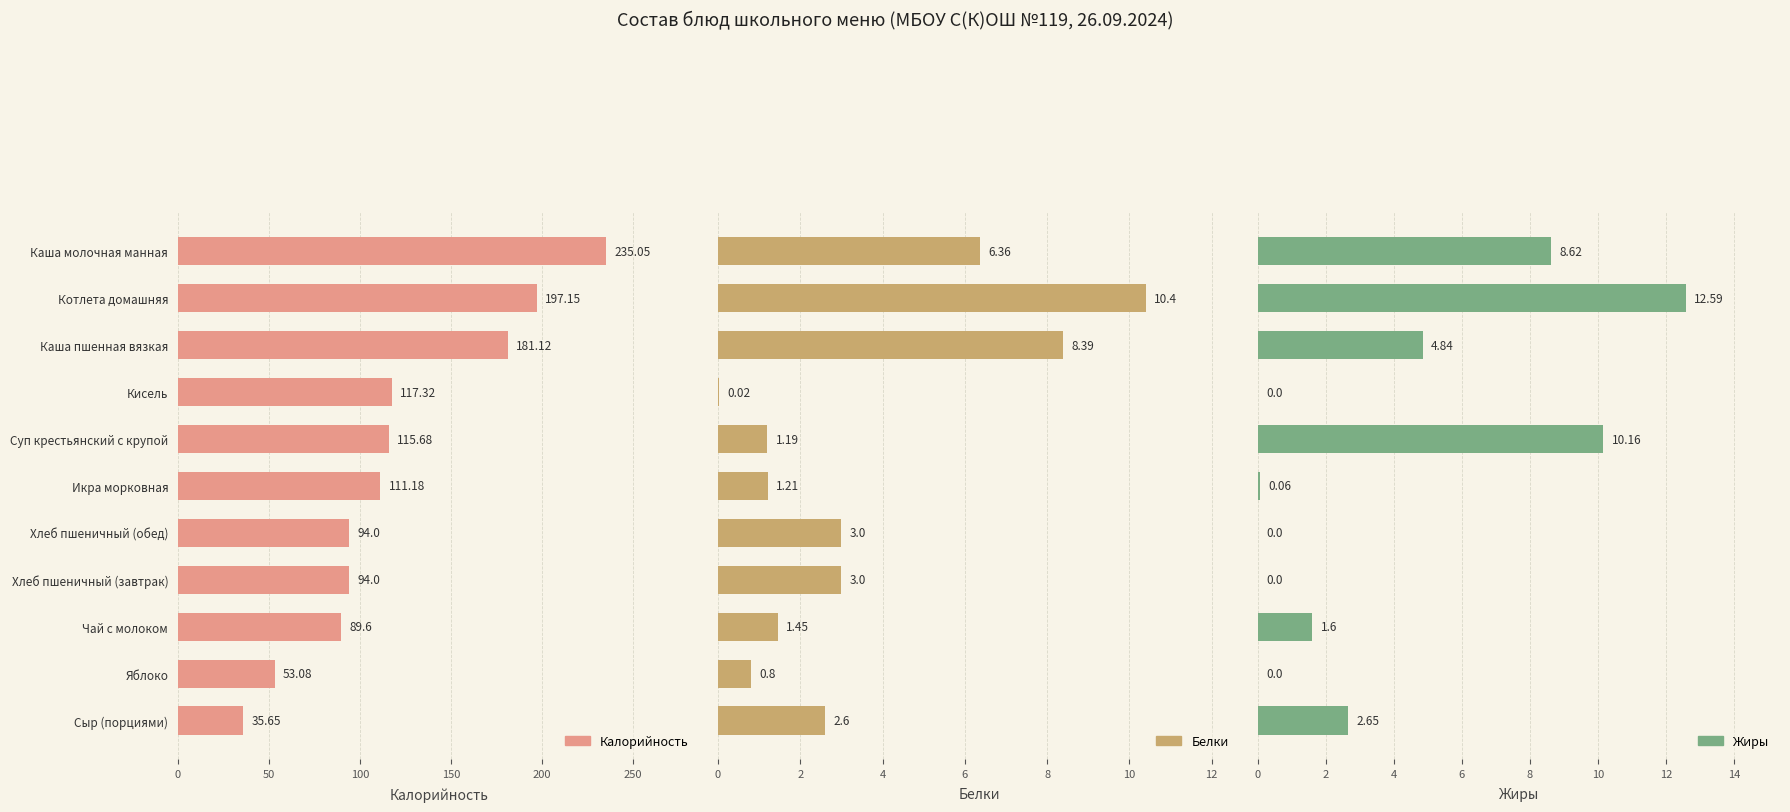

How many series are shown in this chart?

3